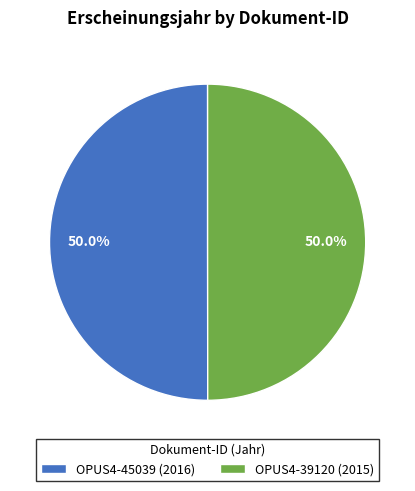

Combined, do OPUS4-45039 (2016) and OPUS4-39120 (2015) account for over 50%?

Yes